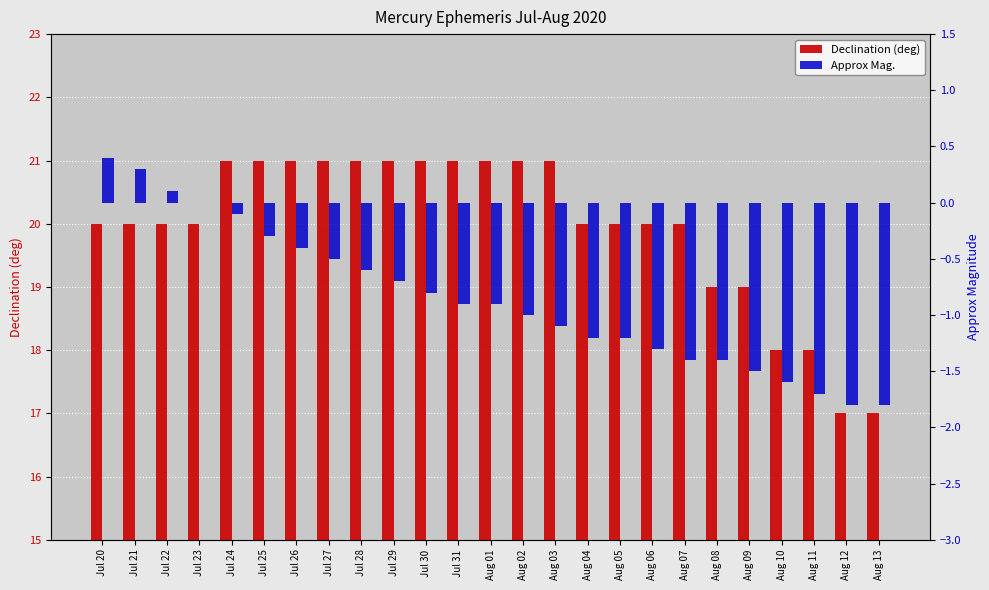

Which series has the largest total across all categories?

Declination (deg)